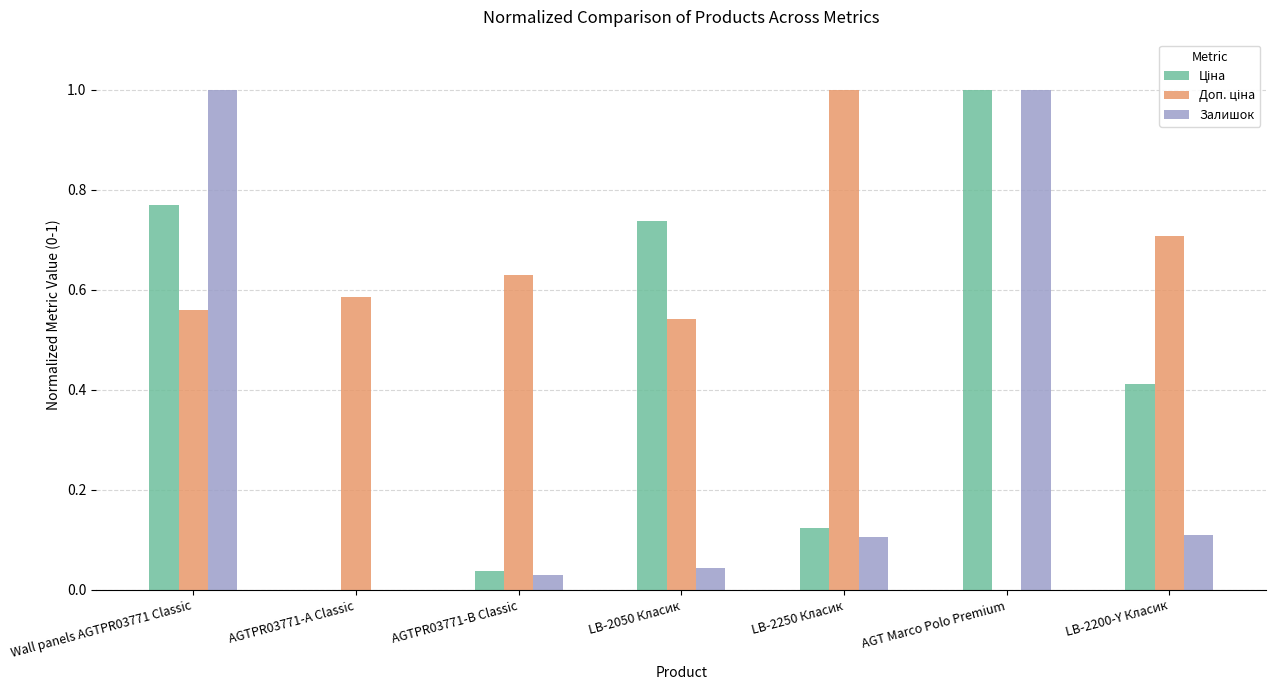

What is the sum of the Залишок values at LB-2050 Класик and AGT Marco Polo Premium?

1.0